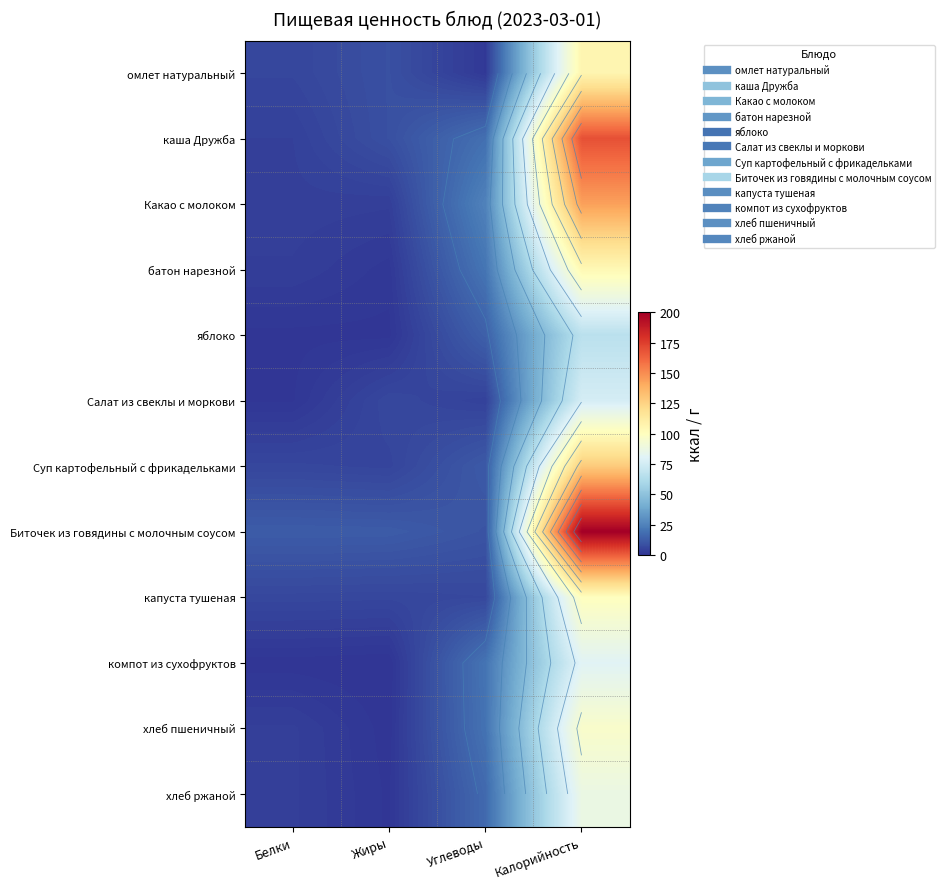

Is it true that капуста тушеная equals 100.0 at Калорийность?

True